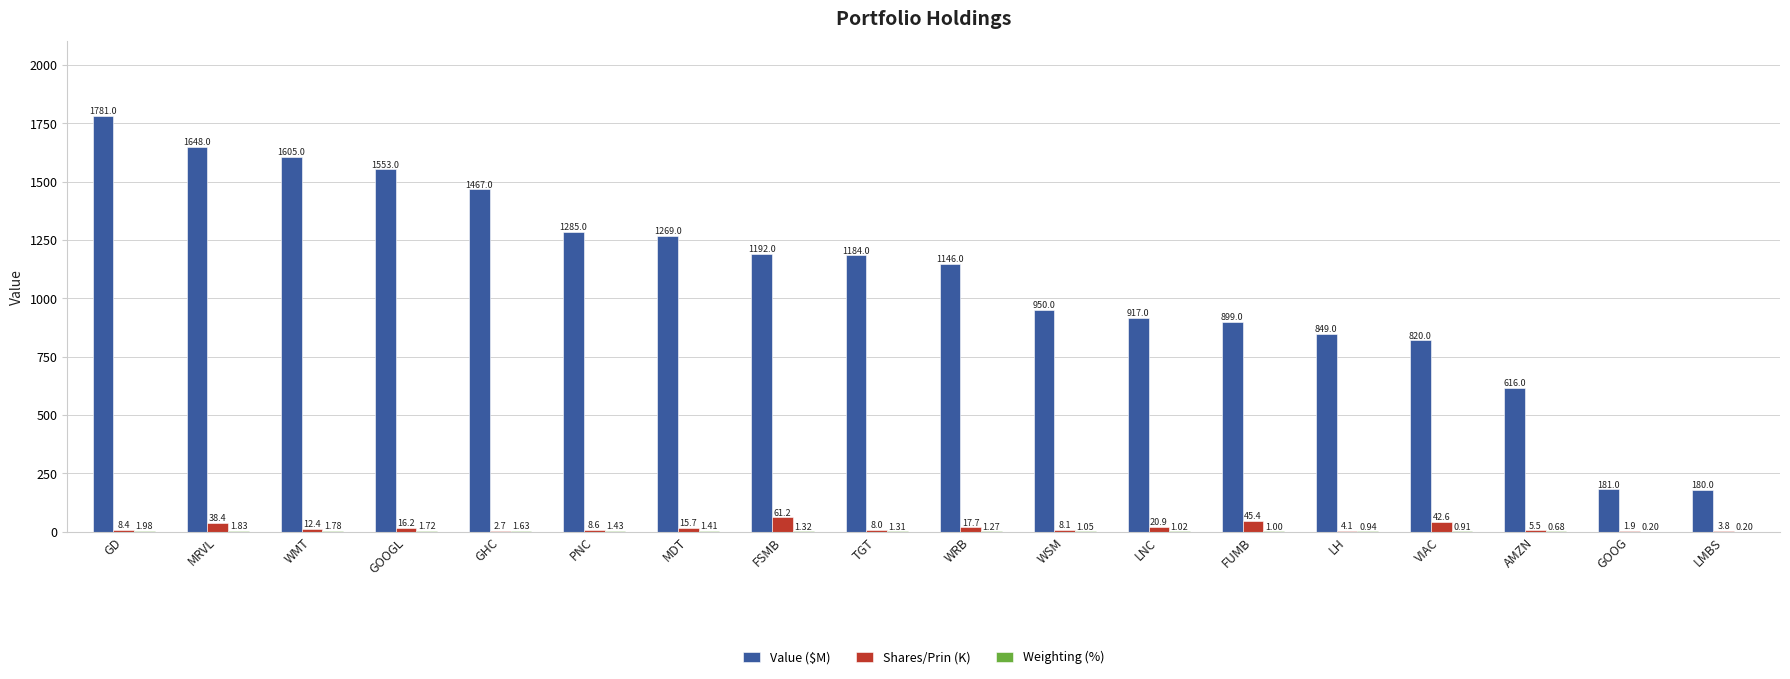

Which series changed the most between MRVL and VIAC?

Value ($M)